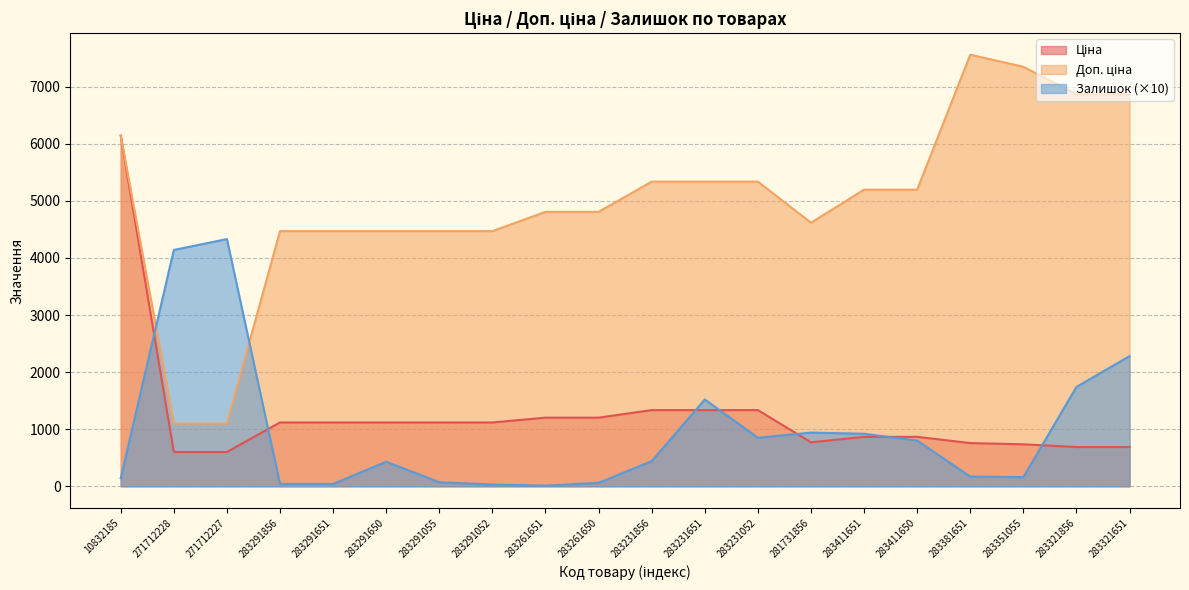

Which has a higher value, 283351055 or 283411651?

283411651